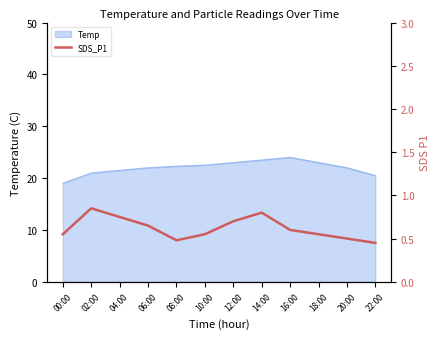

How many interior local peaks (higher than both neighbors) does the data have?

2